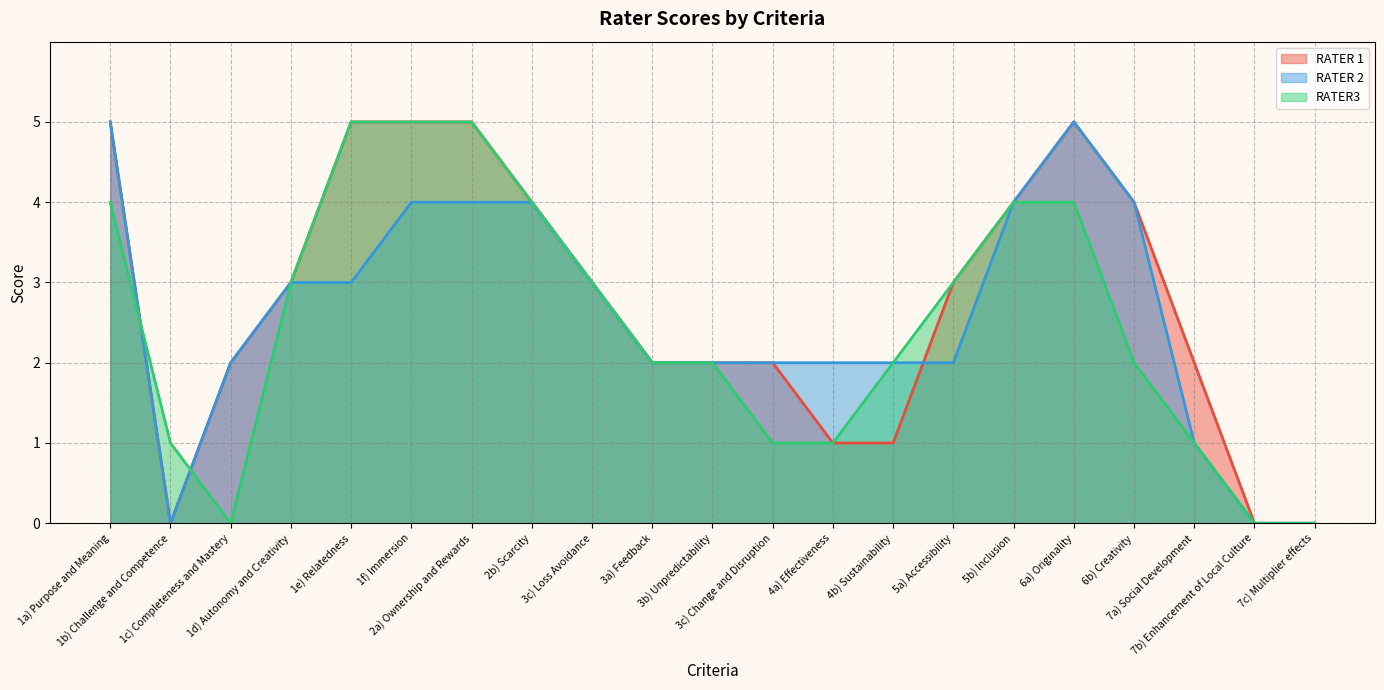

What is the total value across all series at 2a) Ownership and Rewards?

14